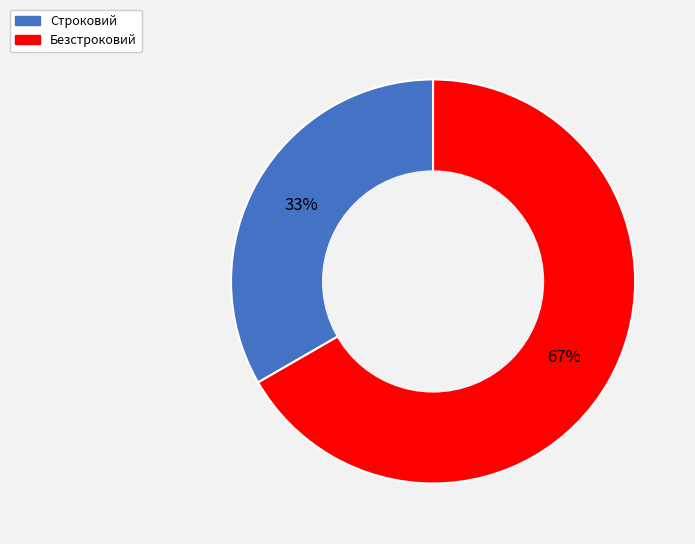

Approximately how many times larger is the value at Безстроковий compared to Строковий?

2.0